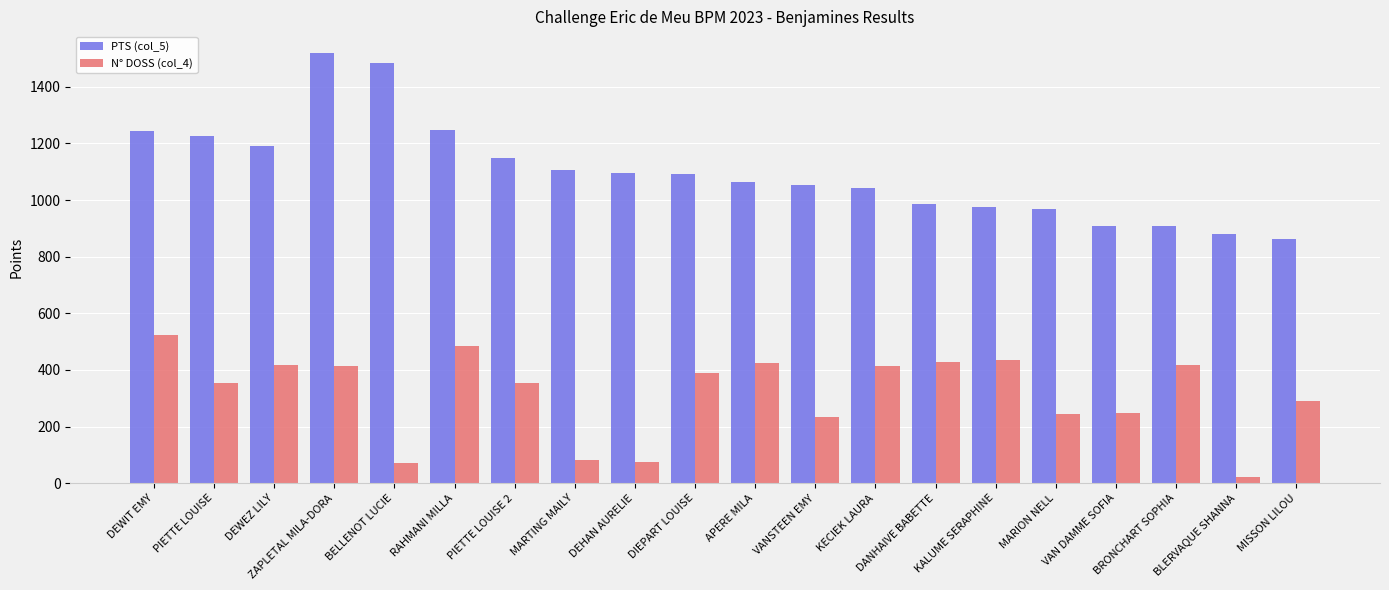

What is the lowest value of the N° DOSS (col_4) series?

22